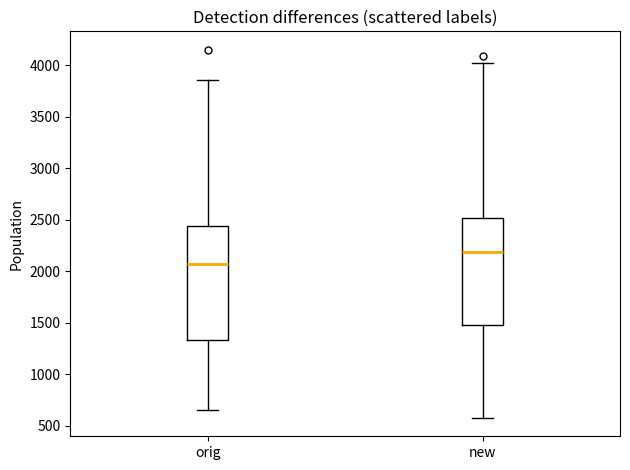

Reading left to right, transcribe this box plot: for each box, give where its median line is, the range the box spans, and where its two whiskers end, as read against the y-axis. The values are not printed on the chart, so give them approximately, as read against the axis.

orig: median 2050, box 1350 to 2450, whiskers 650 to 3850
new: median 2200, box 1500 to 2500, whiskers 600 to 4000